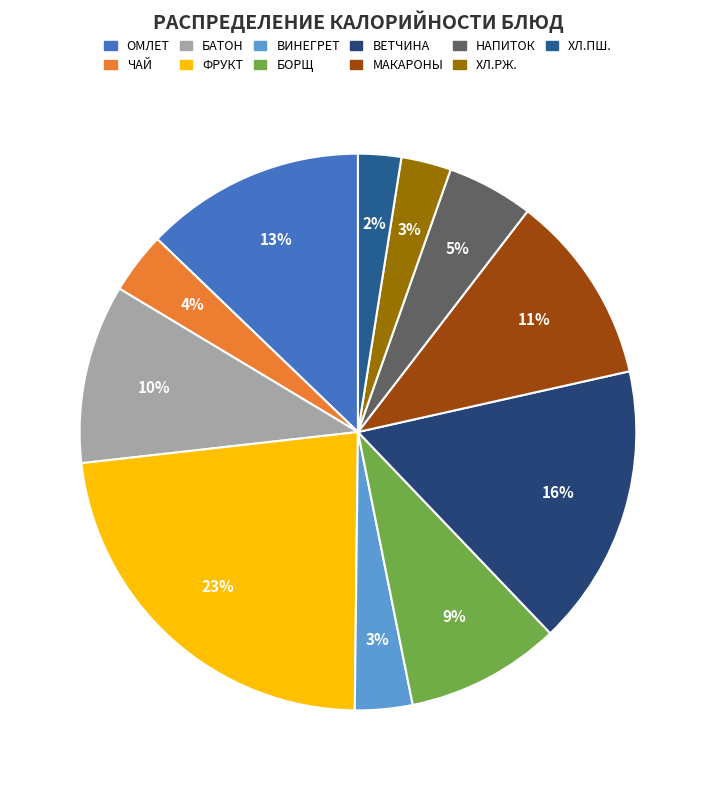

How many slices are in this pie chart?

11